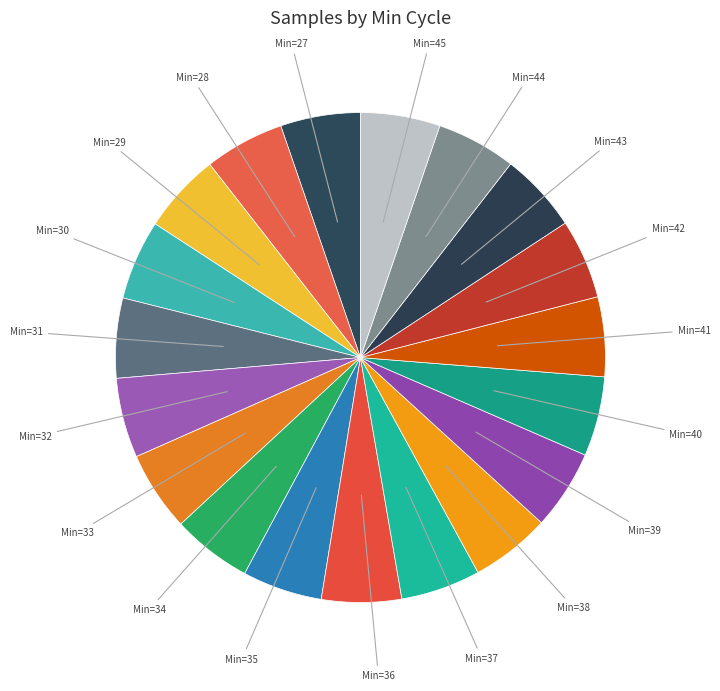

Combined, do Min=43 and Min=38 account for over 50%?

No